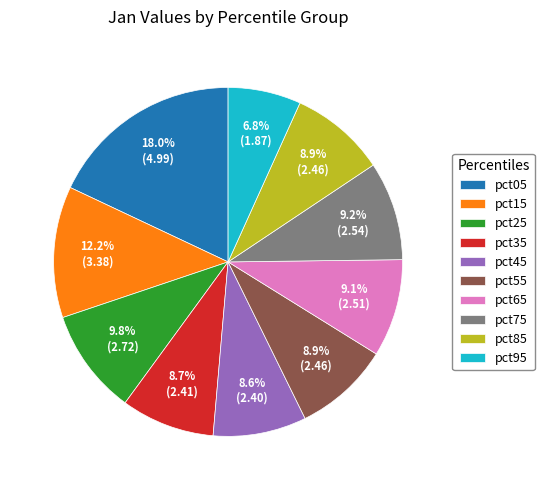

Combined, do pct55 and pct75 account for over 50%?

No